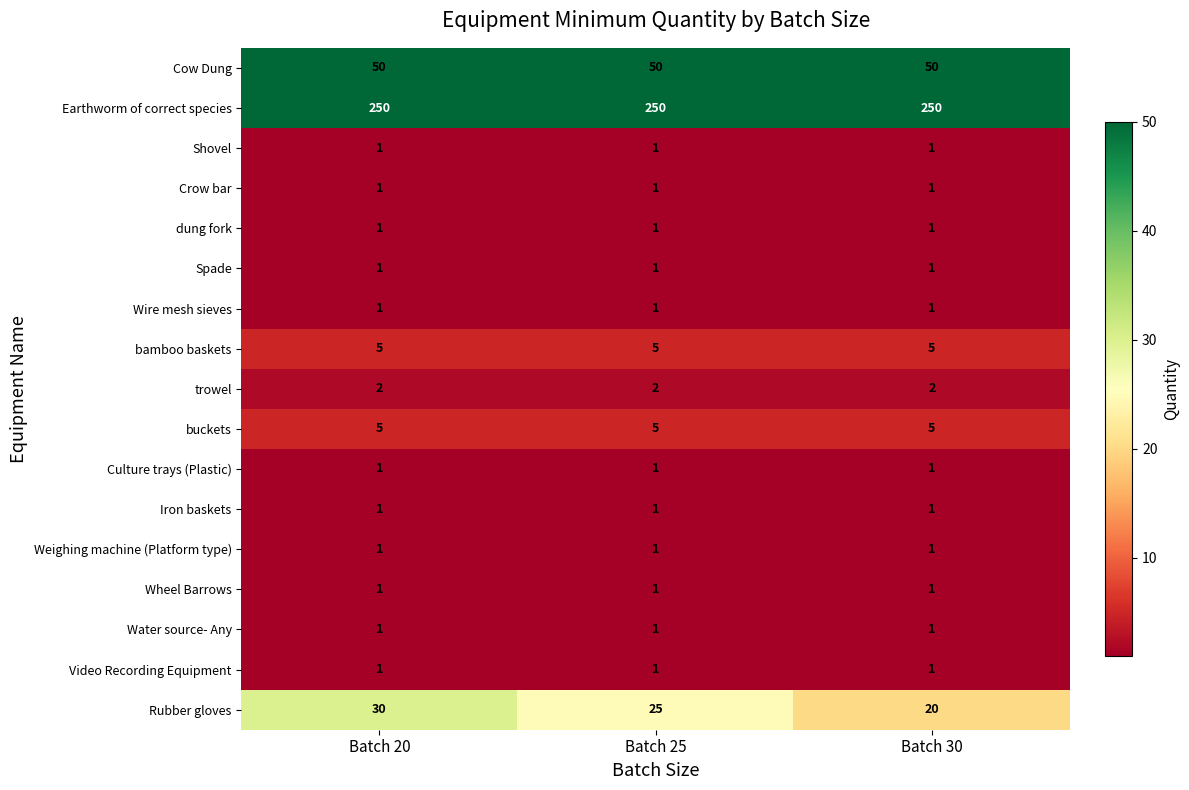

Between Batch 25 and Batch 30, which series saw the biggest shift?

Rubber gloves